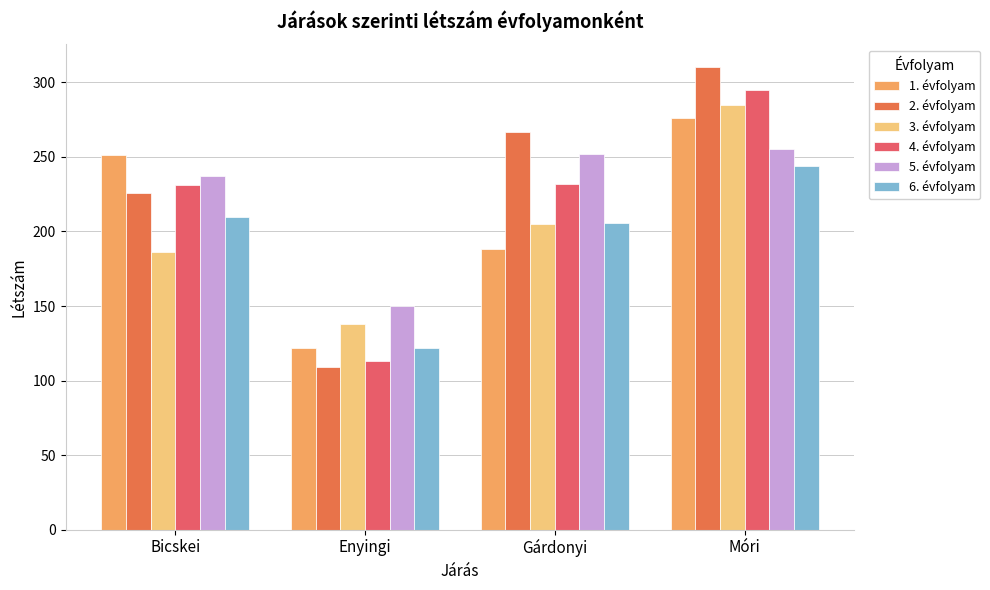

What position from the right is Móri?

1